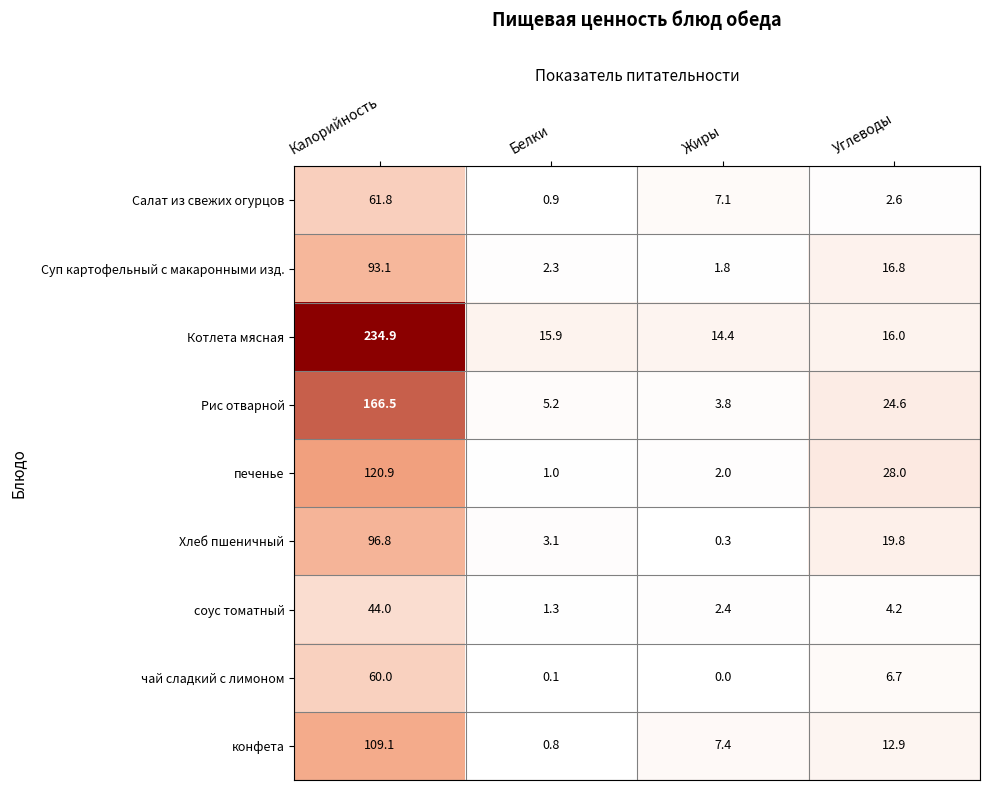

Which series changed the most between Калорийность and Углеводы?

Котлета мясная